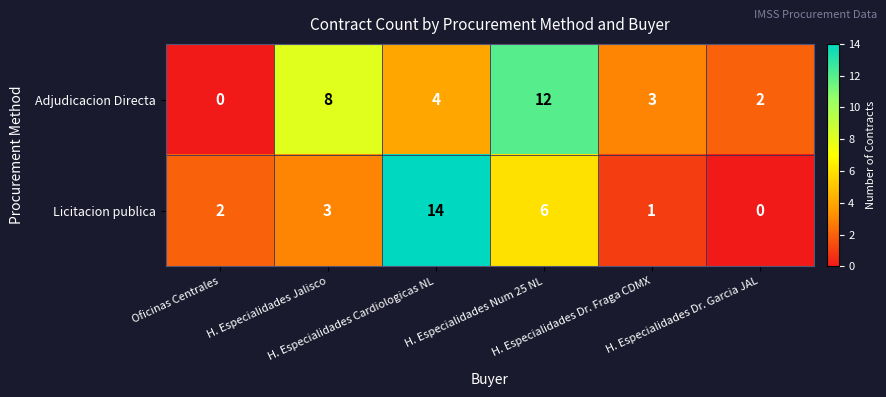

How many series are shown in this chart?

2